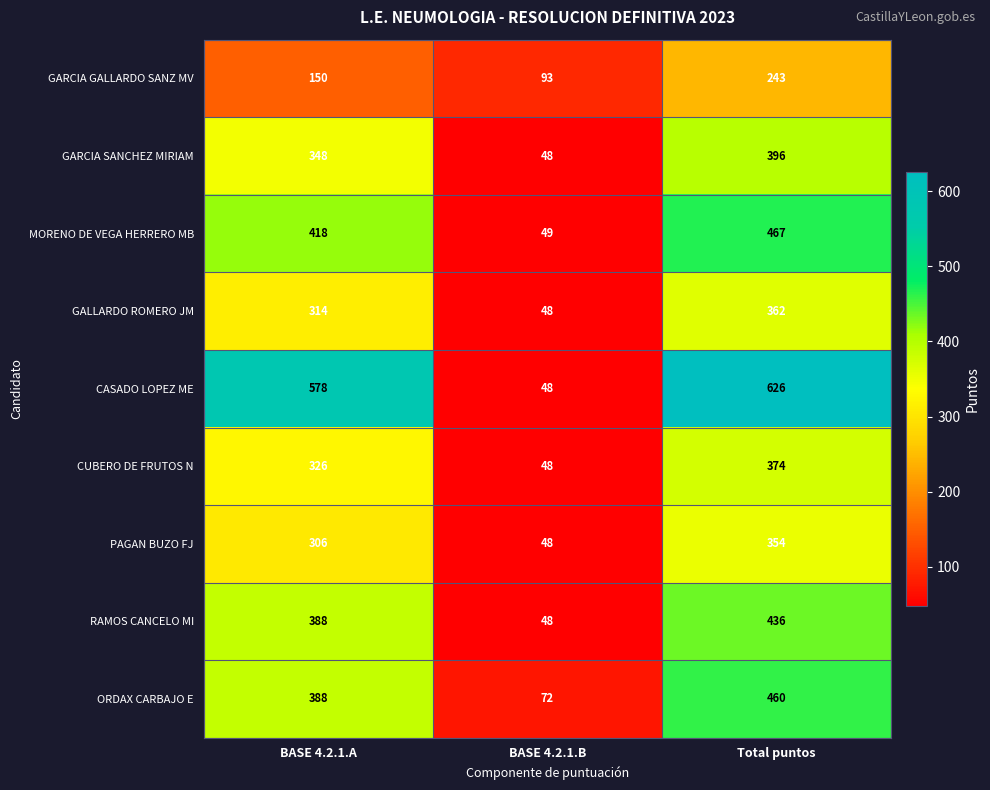

The value of GARCIA GALLARDO SANZ MV at Total puntos is 103. True or false?

False